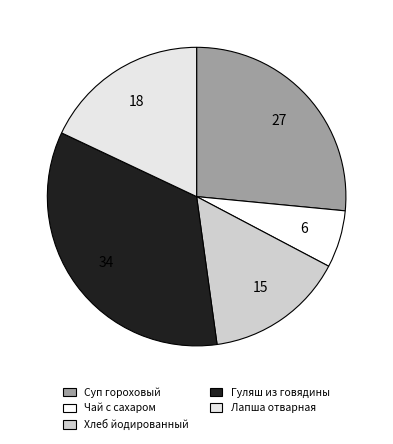

Which slice is the largest?

Гуляш из говядины